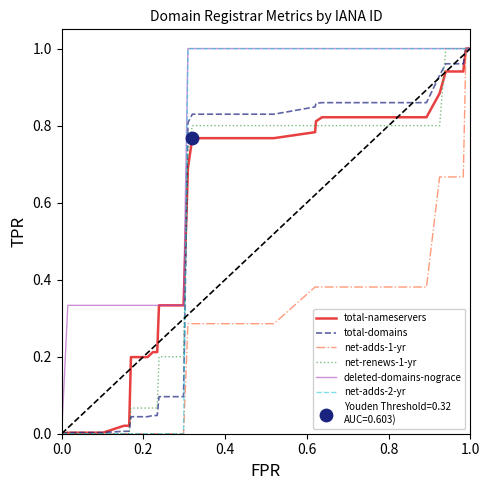

Which series has the largest total across all categories?

deleted-domains-nograce